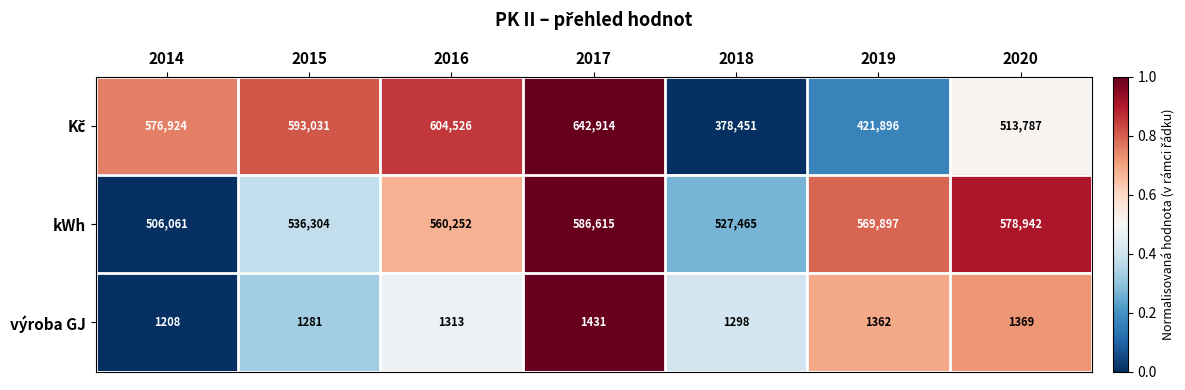

Which category has the lowest value in the výroba GJ series?

2014